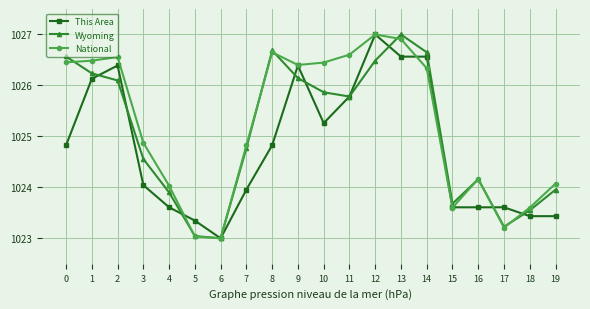

At which label is Wyoming closest to 1025?

7